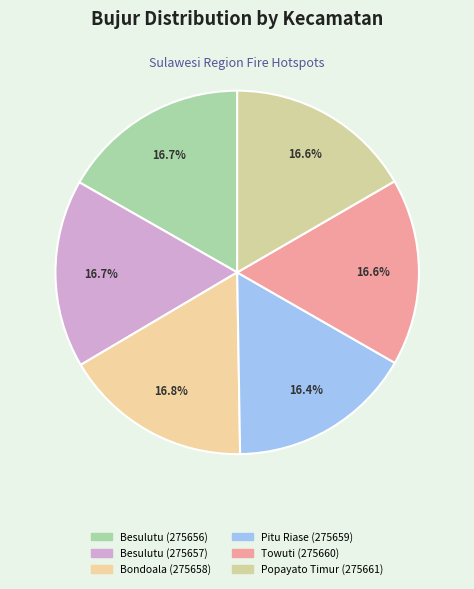

Count the number of slices in the pie.

6